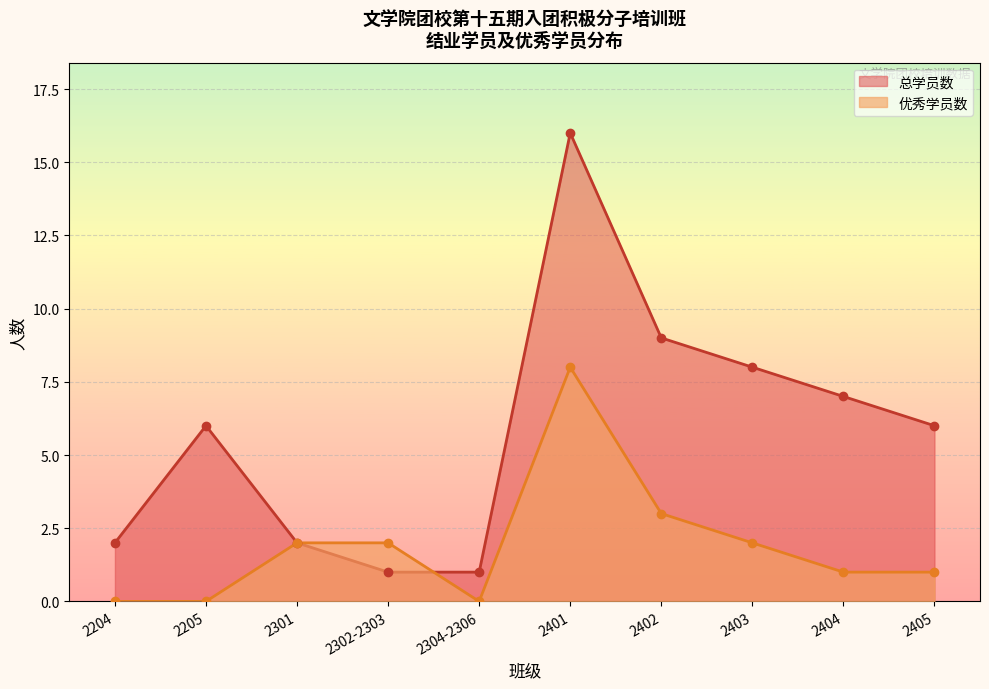

What is the difference between the 优秀学员数 values at 2405 and 2403?

1